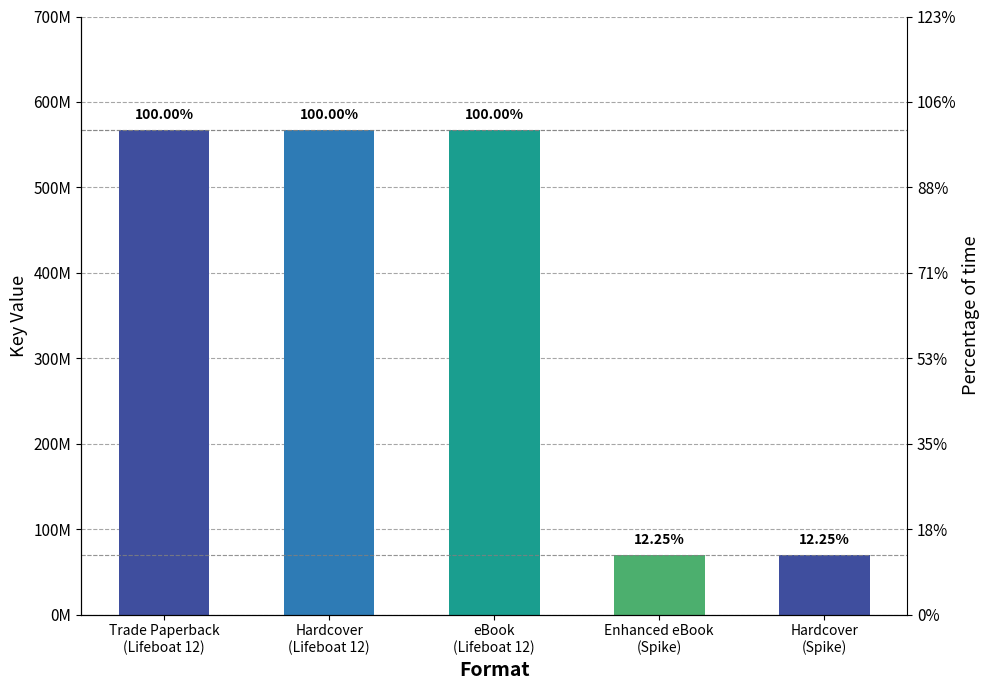

How many bars are there in total?

5